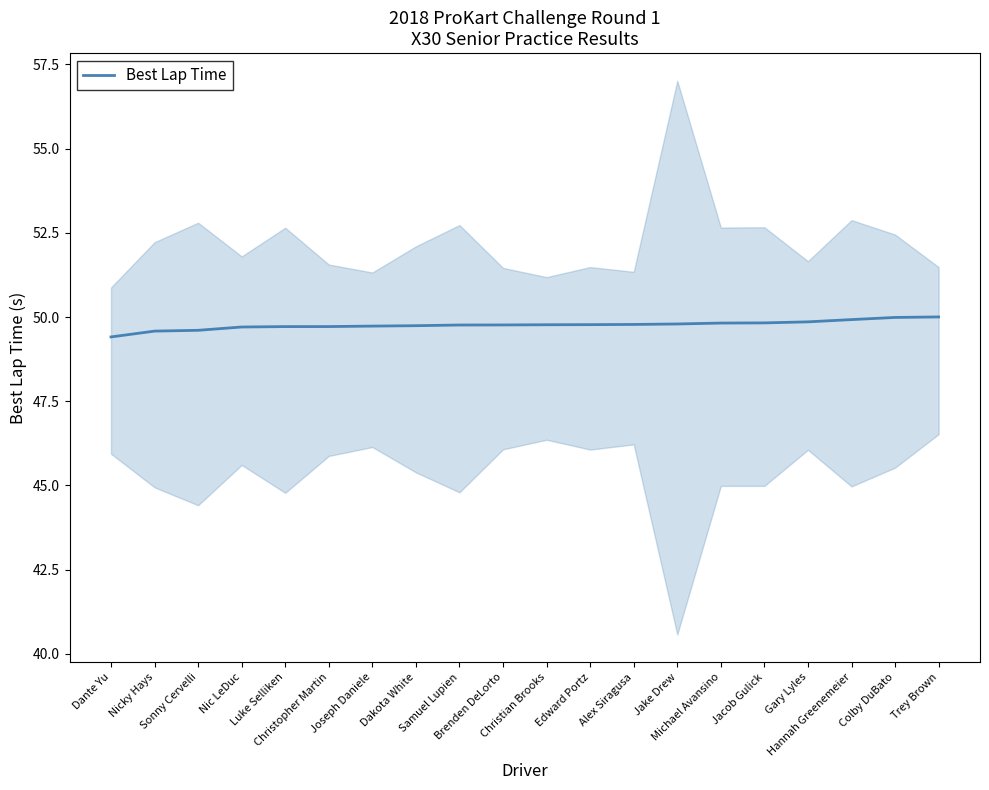

Reading left to right, what are all the values shown in this chart?

Dante Yu=49.4	Nicky Hays=49.6	Sonny Cervelli=49.6	Nic LeDuc=49.7	Luke Selliken=49.7	Christopher Martin=49.7	Joseph Daniele=49.7	Dakota White=49.7	Samuel Lupien=49.8	Brenden DeLorto=49.8	Christian Brooks=49.8	Edward Portz=49.8	Alex Siragusa=49.8	Jake Drew=49.8	Michael Avansino=49.8	Jacob Gulick=49.8	Gary Lyles=49.9	Hannah Greenemeier=49.9	Colby DuBato=50.0	Trey Brown=50.0